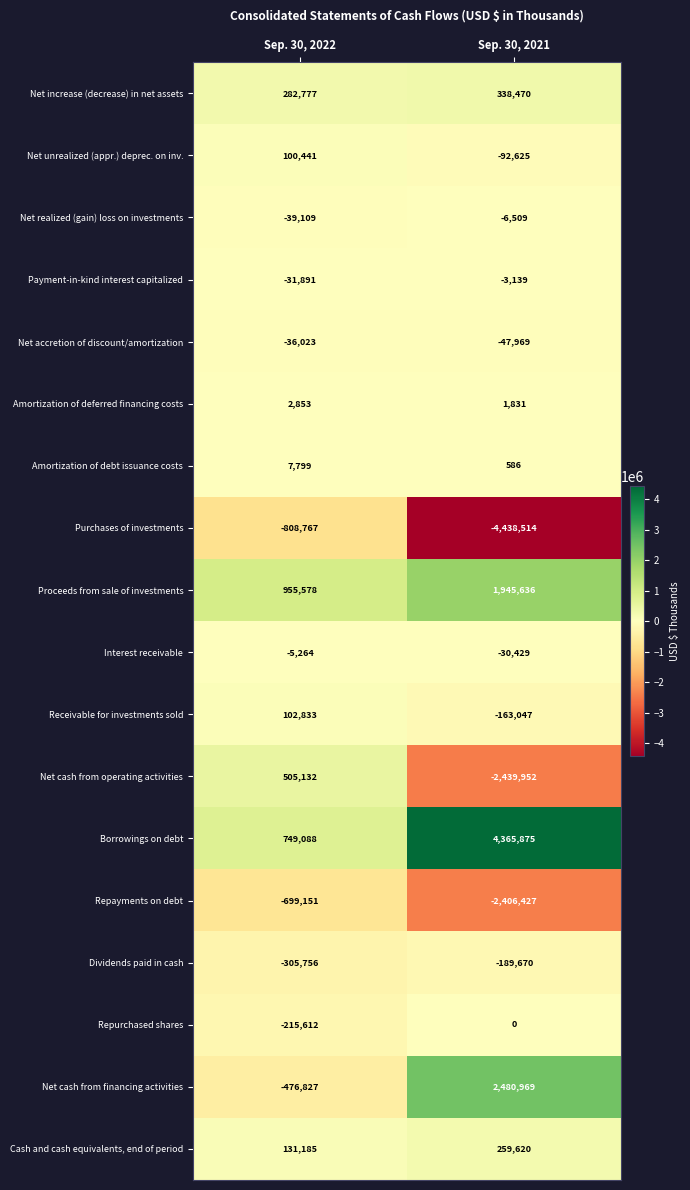

Count the number of data series in this chart.

18